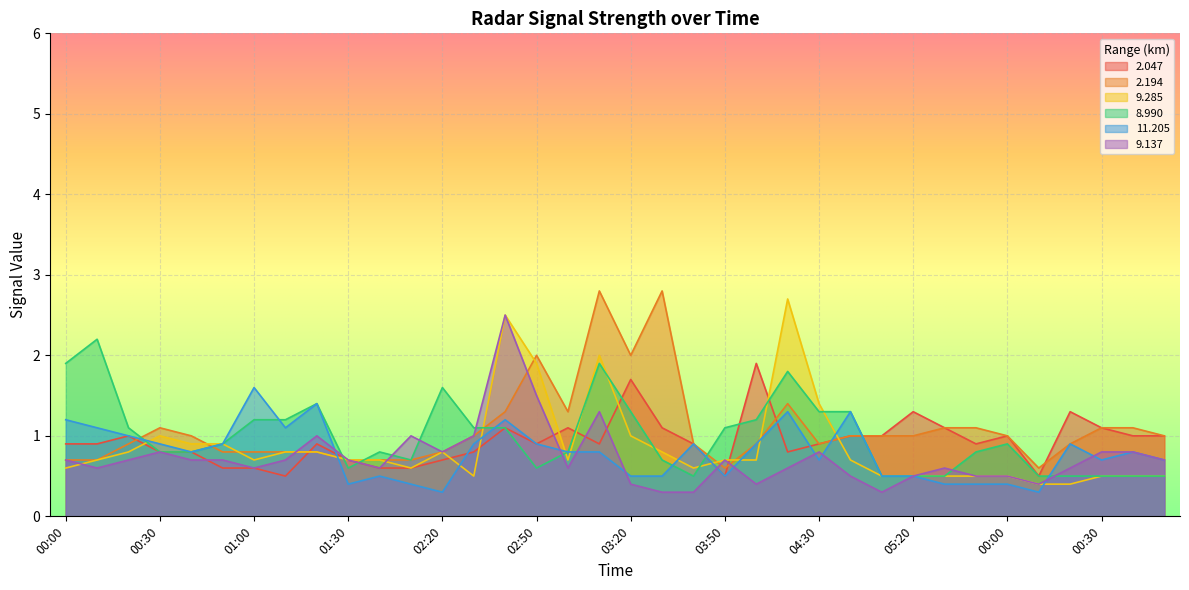

What is the approximate value of 11.205 at 02:50?

0.9